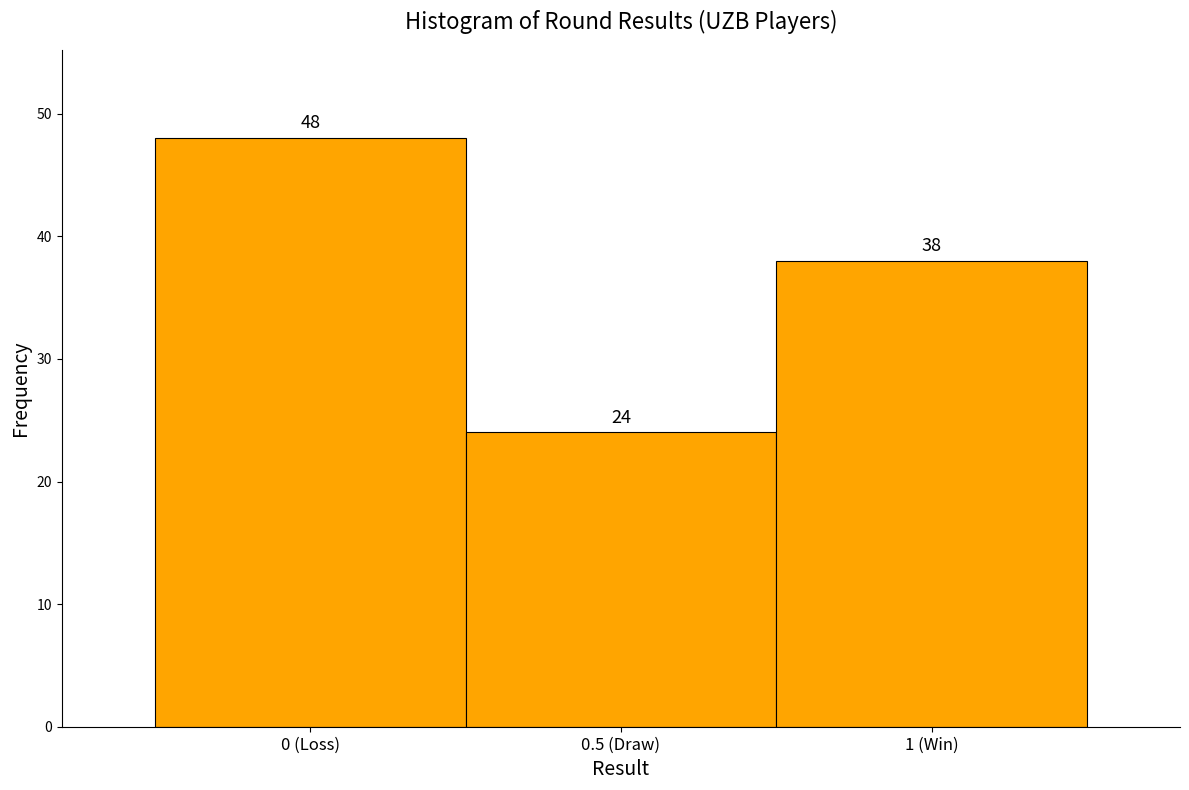

Reading left to right, transcribe all the data shown in this chart.

48	24	38